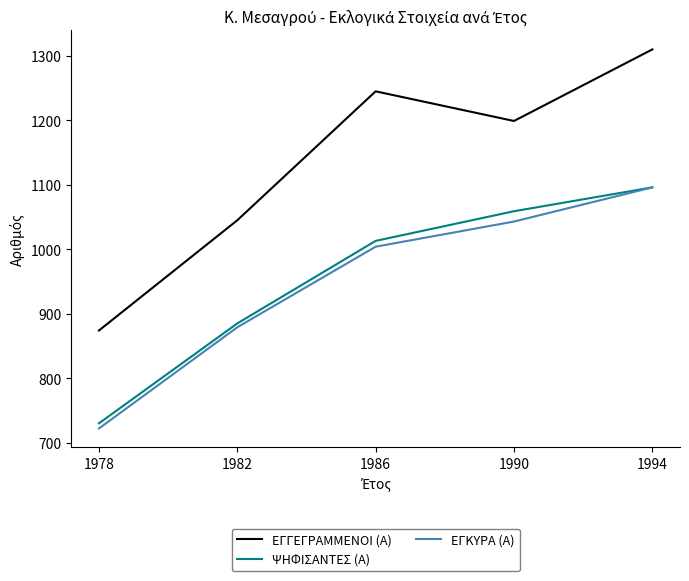

What is the average value of the ΕΓΚΥΡΑ (Α) series?

949